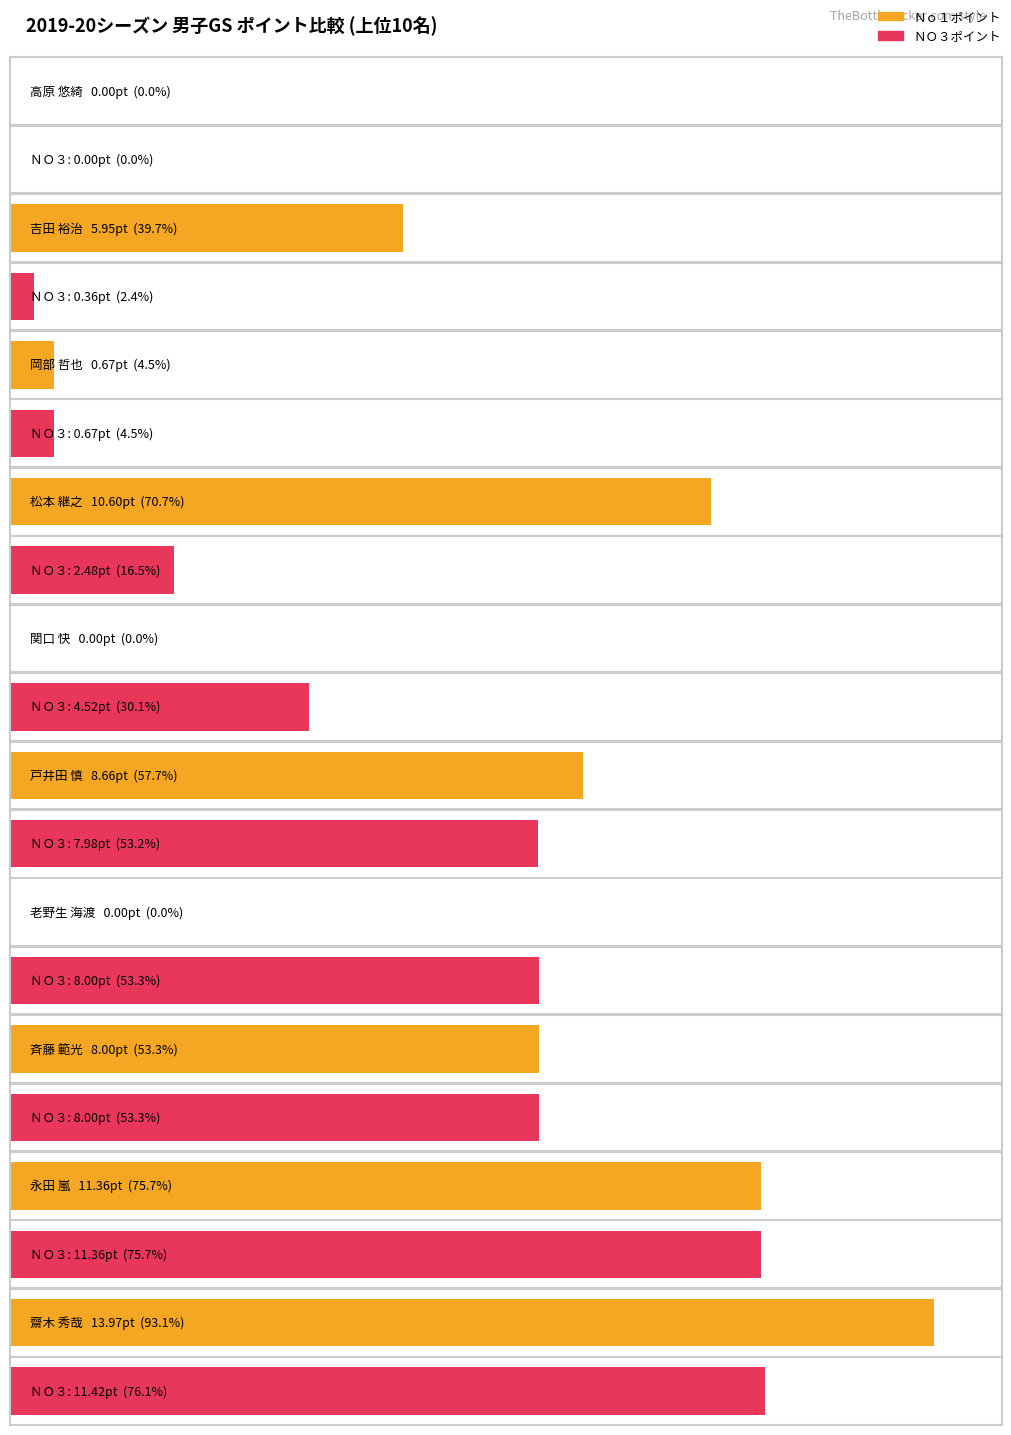

Between 吉田 裕治 and 松本 継之, which series saw the biggest shift?

Ｎｏ１ポイント